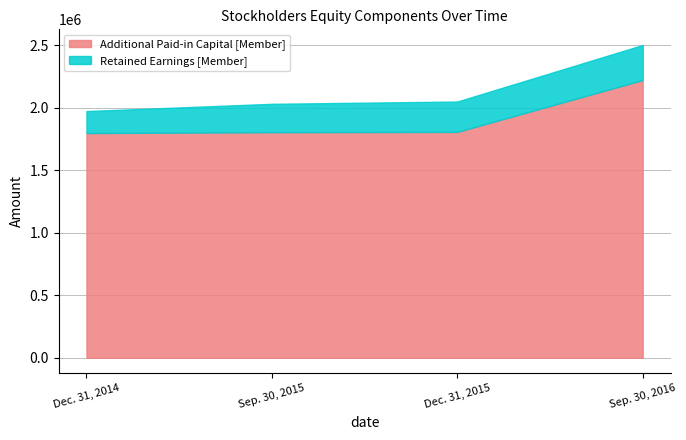

True or false: Retained Earnings [Member] has more than 0 interior local peaks.

False